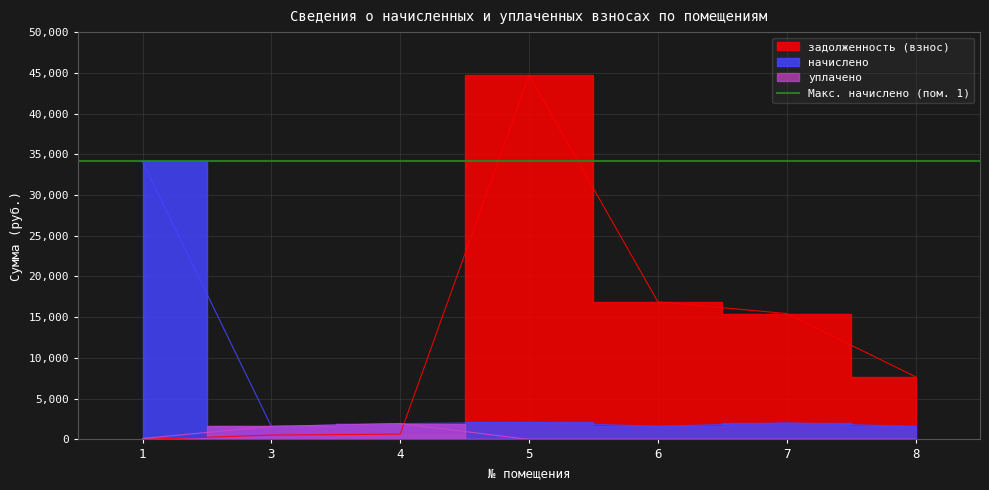

True or false: уплачено and начислено intersect in this chart.

False